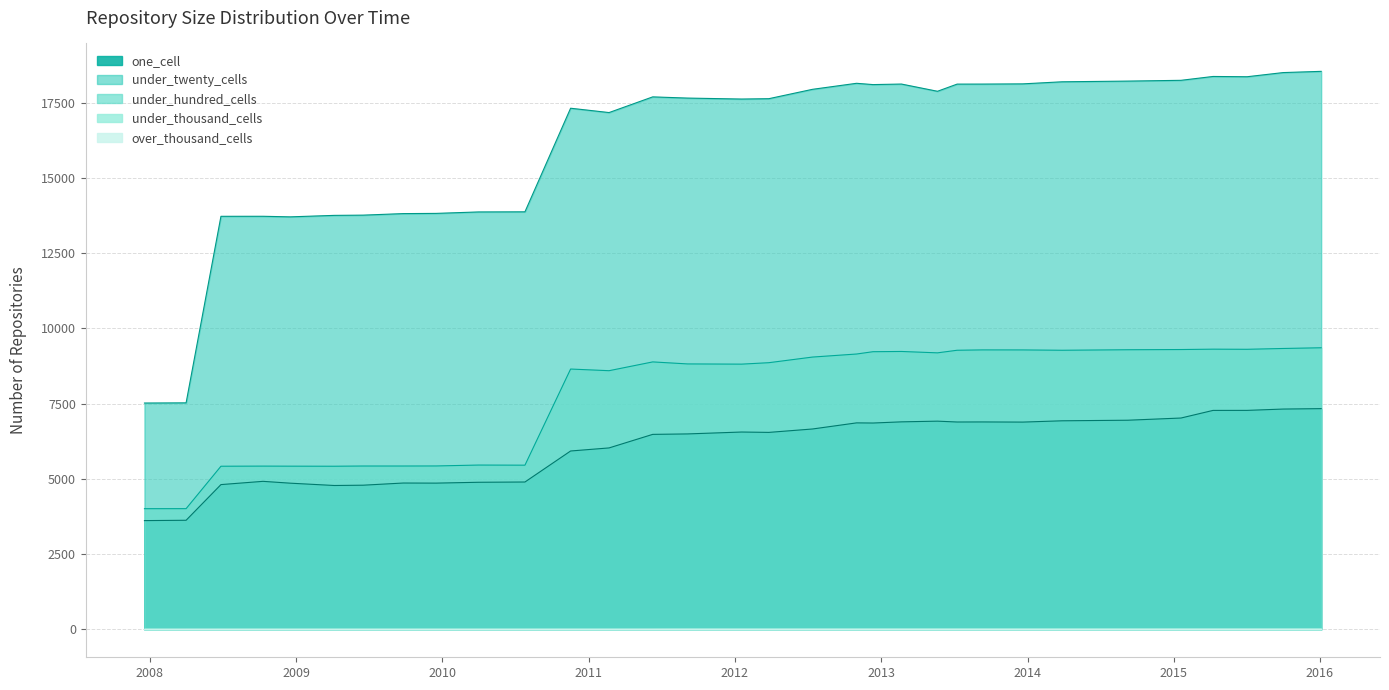

In under_hundred_cells, how many points are lower than both neighbors (excluding endpoints)?

7